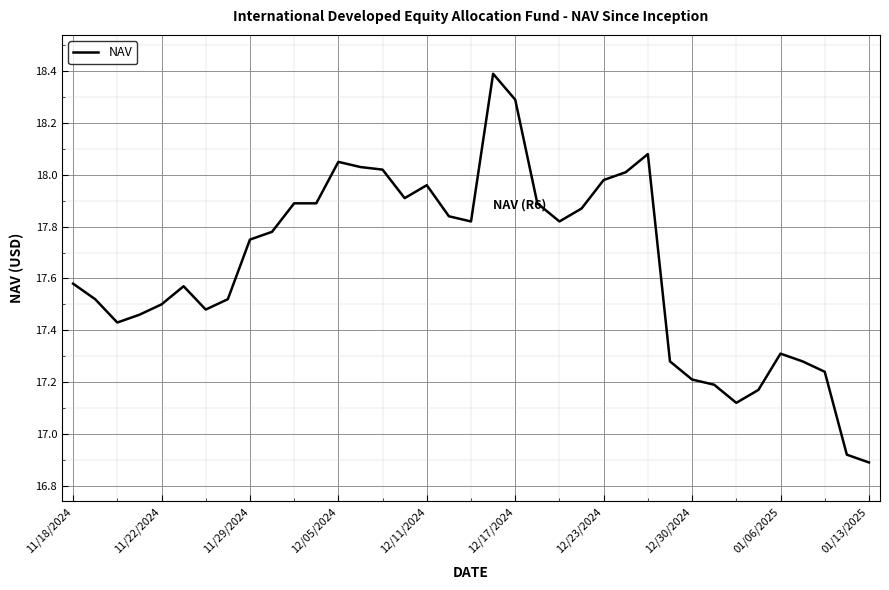

How many values are below 17?

2